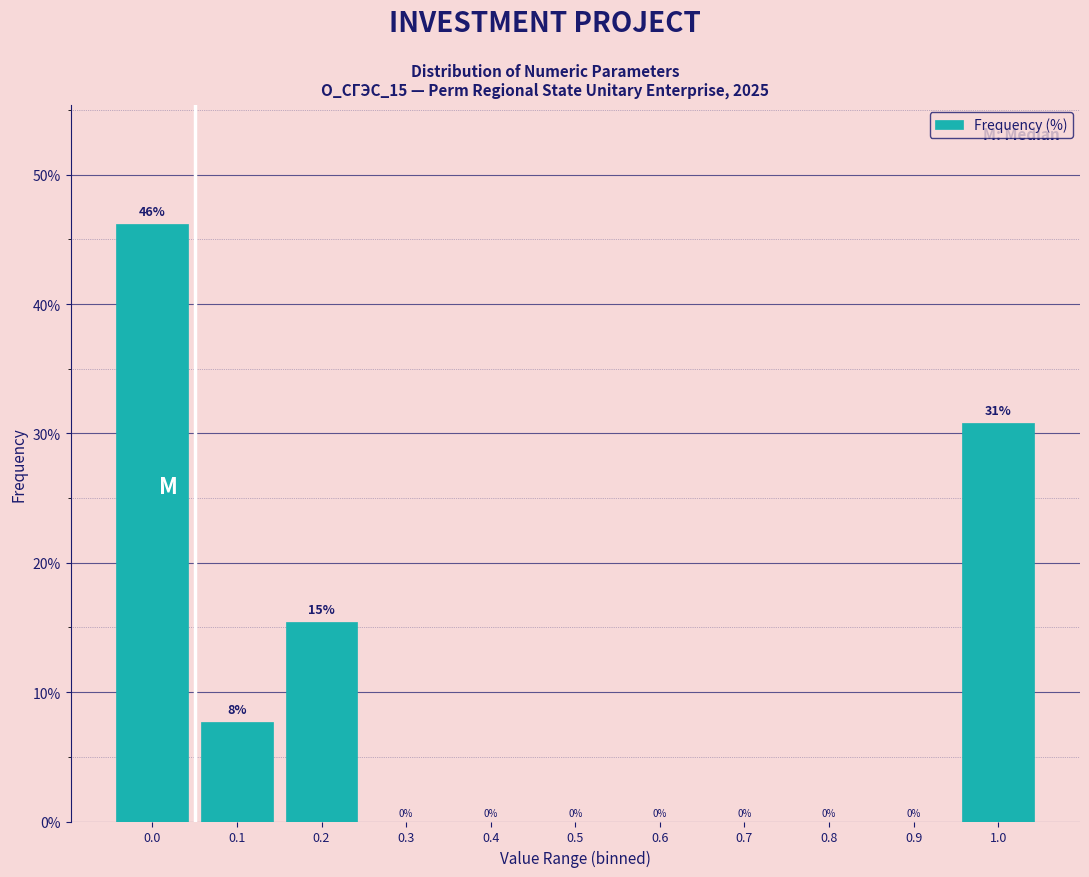

The value at 0.4 is 0.0. True or false?

True